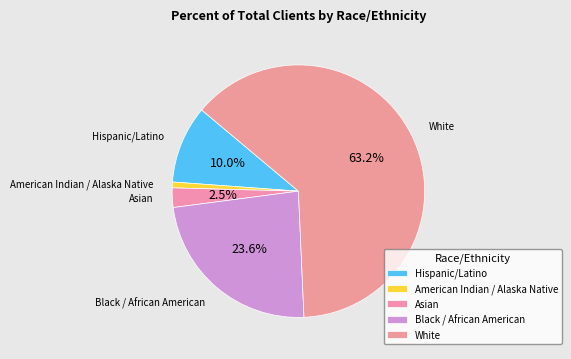

How many slices are in this pie chart?

5